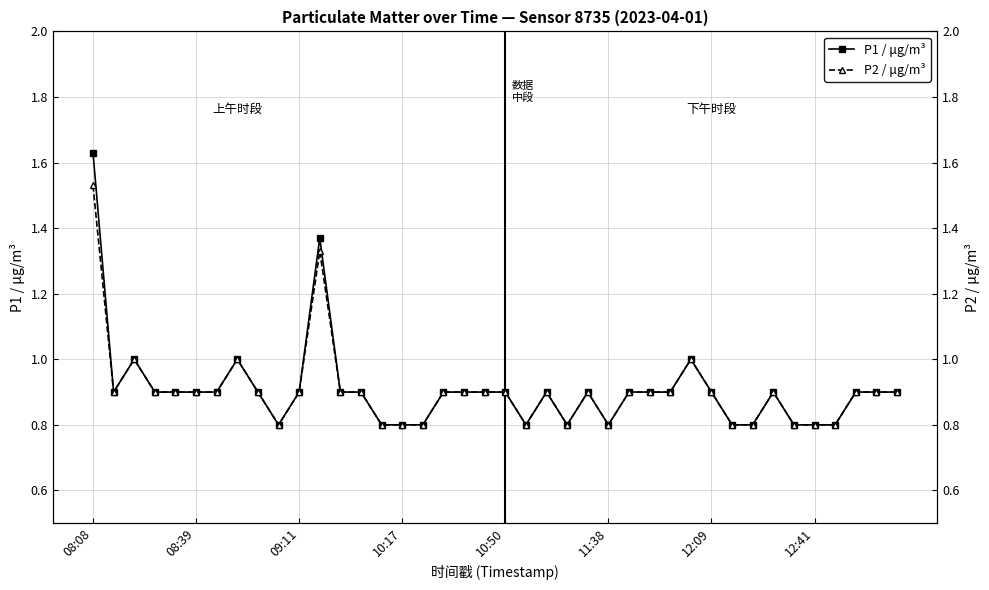

The P1 / μg/m³ series shows 0.8 at 11:38. True or false?

True